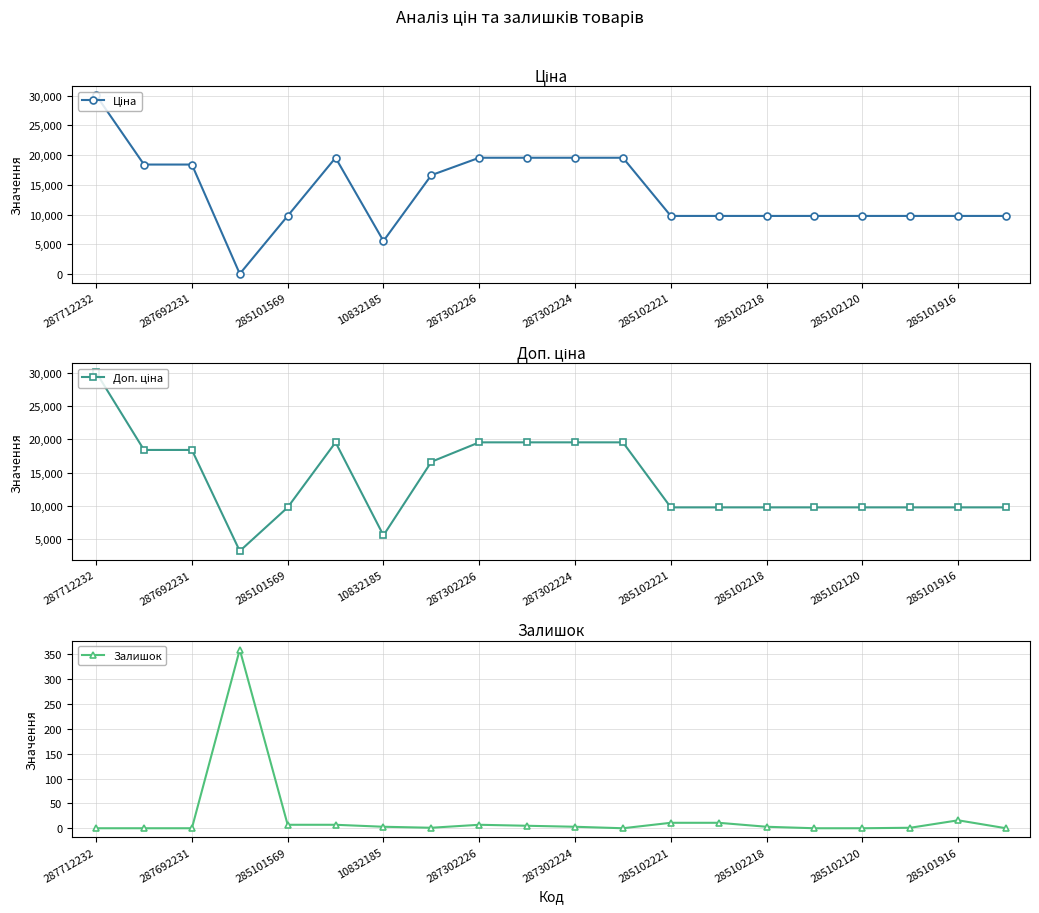

What is the minimum value for Ціна?

32.0